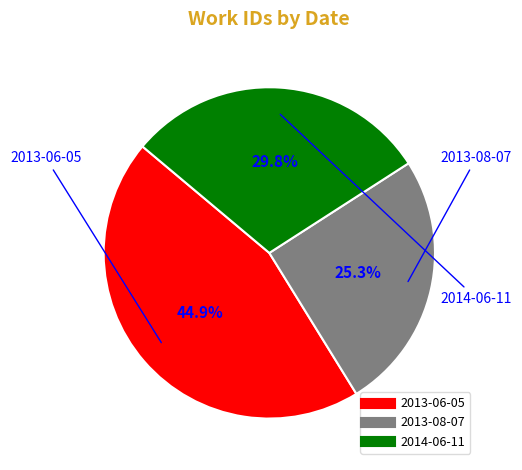

How many slices are in this pie chart?

3